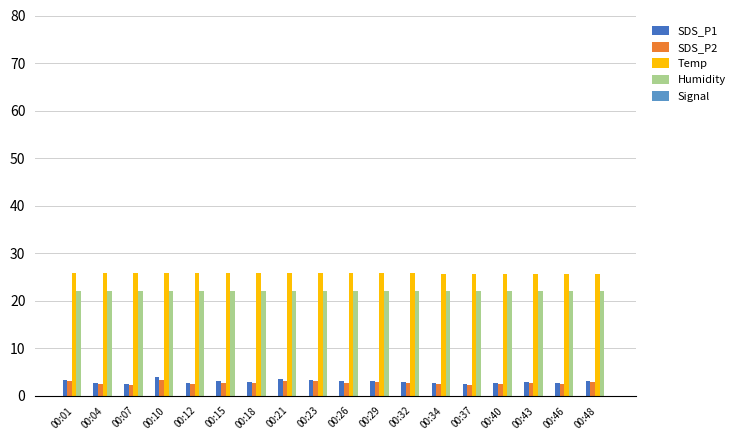

How many bars are there in total?

90